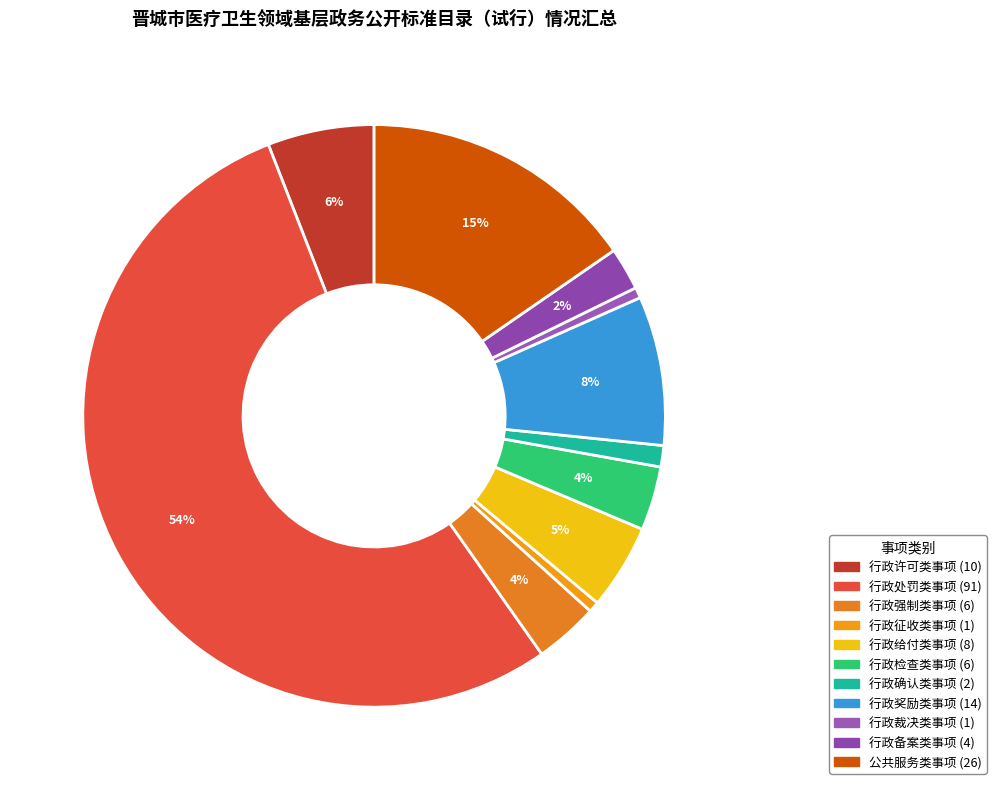

To the nearest percent, what is the combined percentage of 行政确认类事项 and 行政奖励类事项?

9%